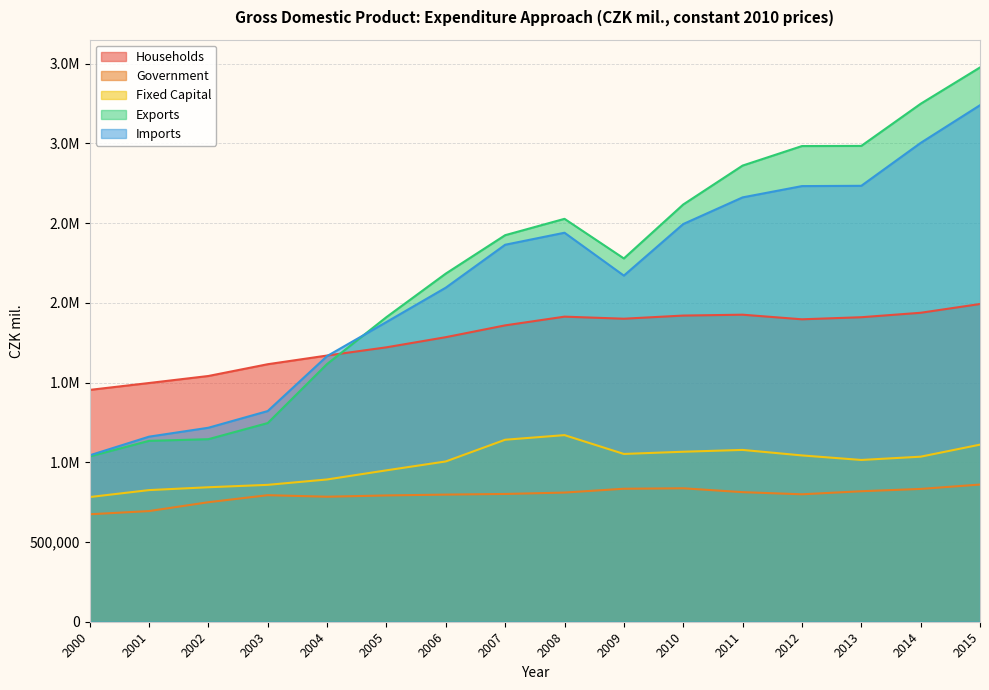

What is the minimum value for Government?

673815